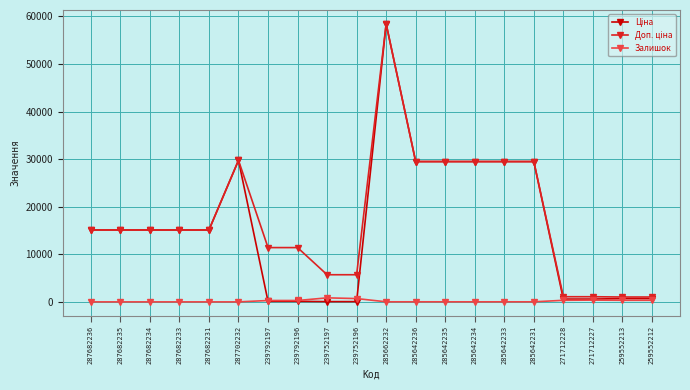

At which category is the sum across all series the highest?

285662232